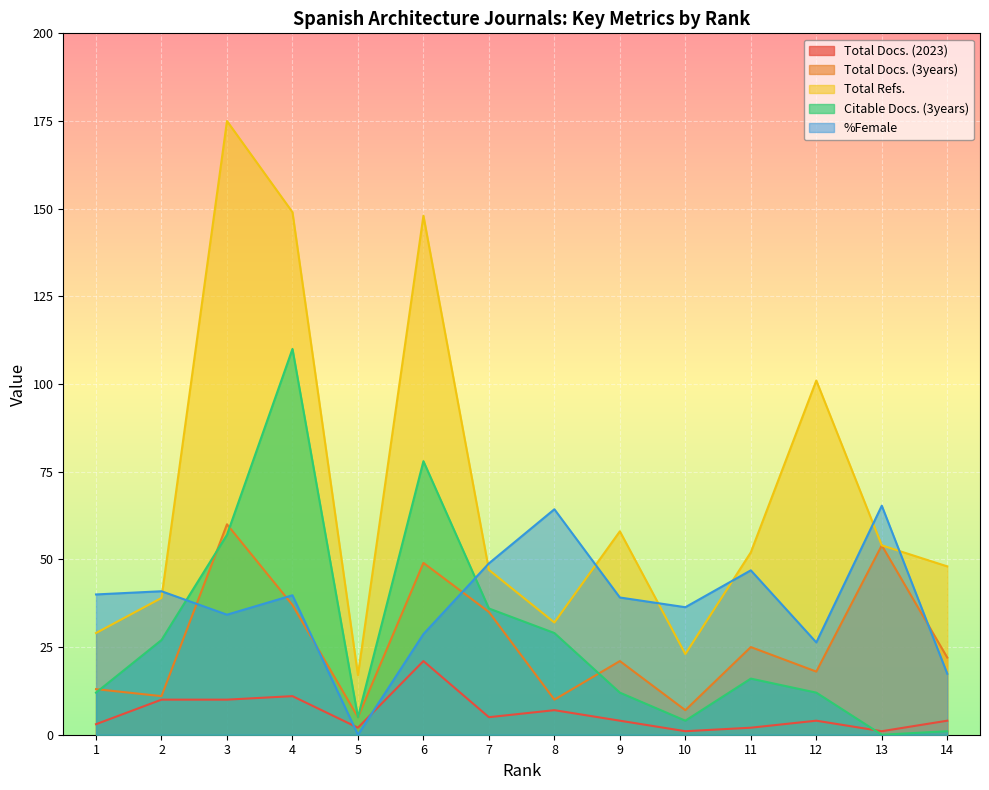

What is the value of the %Female point at the 12th from the left?

26.3